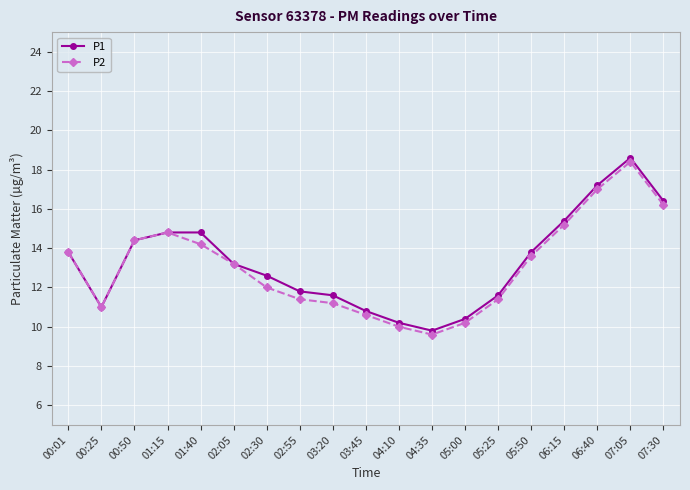

At how many categories does at least one series exceed 12?

11